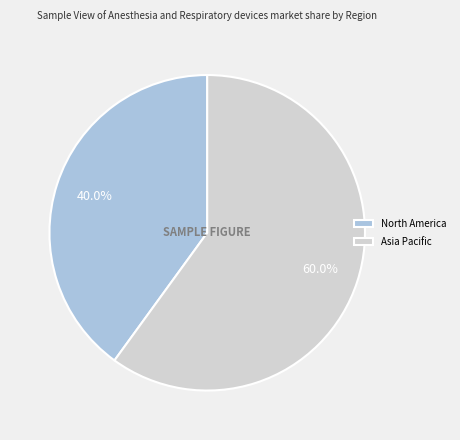

Is the sum of Asia Pacific and North America greater than half?

Yes